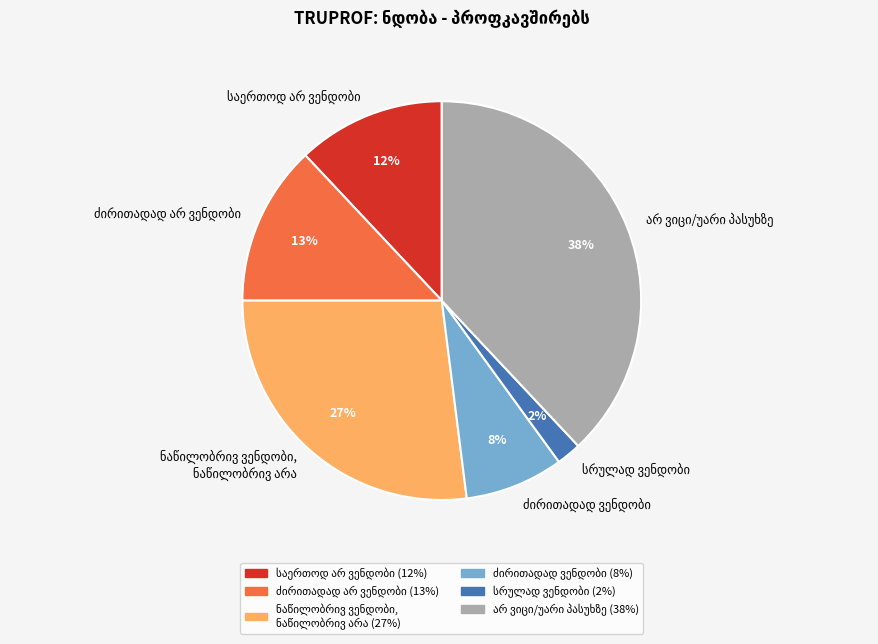

To the nearest percent, what is the average slice percentage?

17%